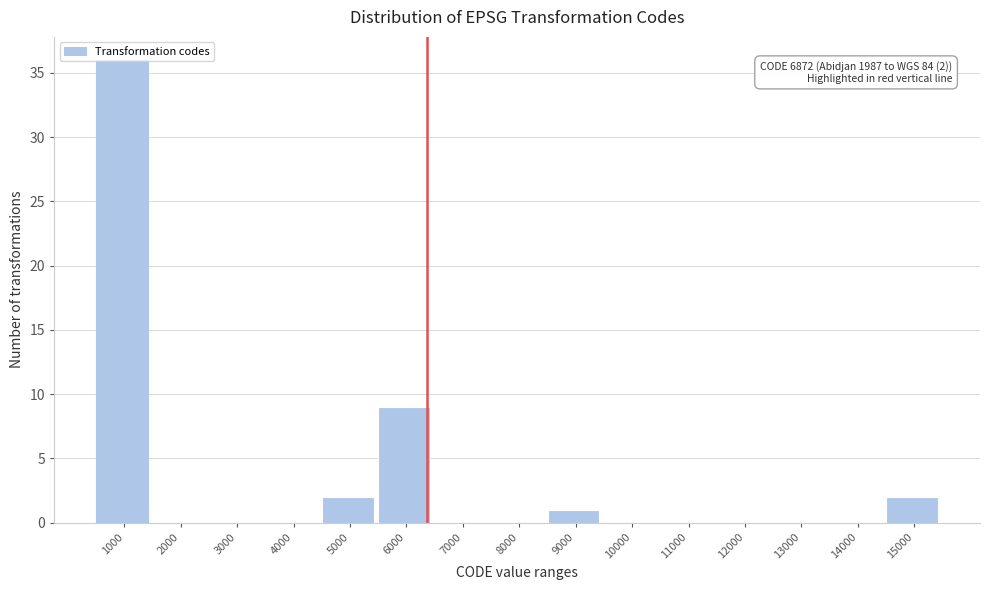

What is the greatest value displayed?

36